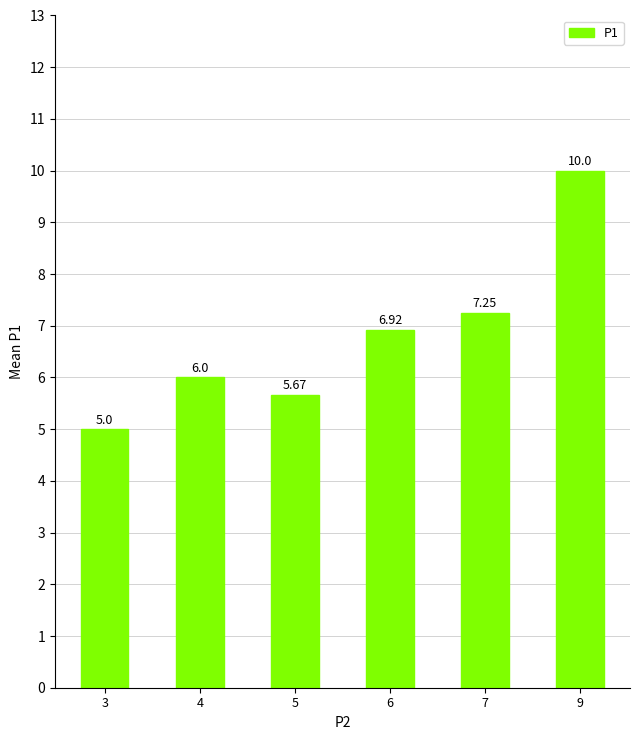

True or false: the data shows 5.0 at 3.

True